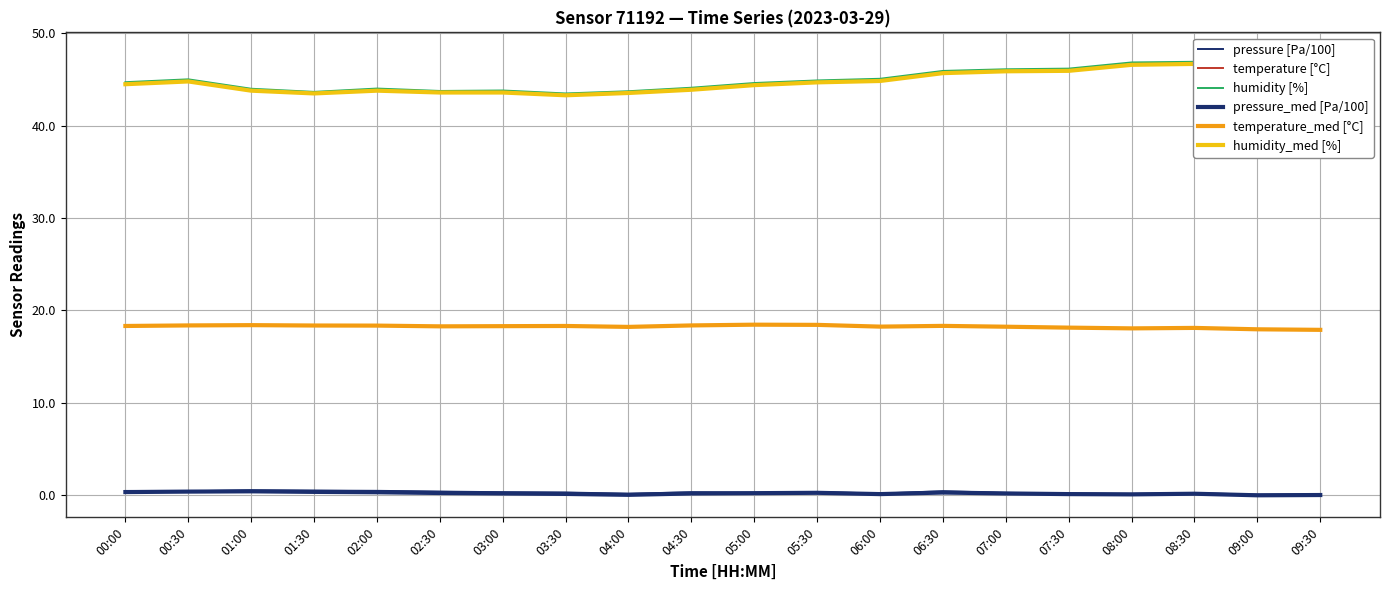

What is the value of the temperature_med [°C] point at the 5th from the left?

18.3